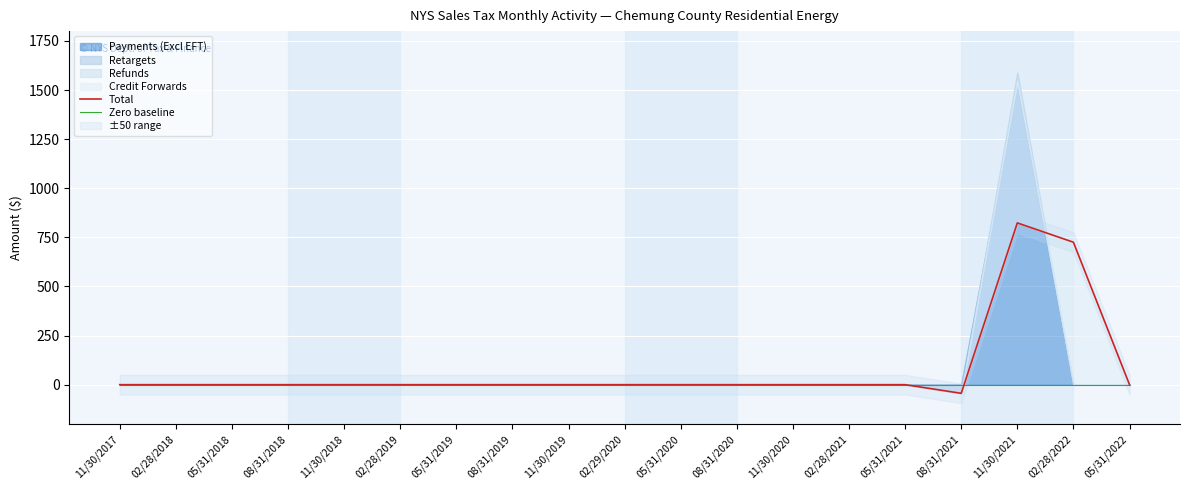

How many lines are shown in the chart?

2